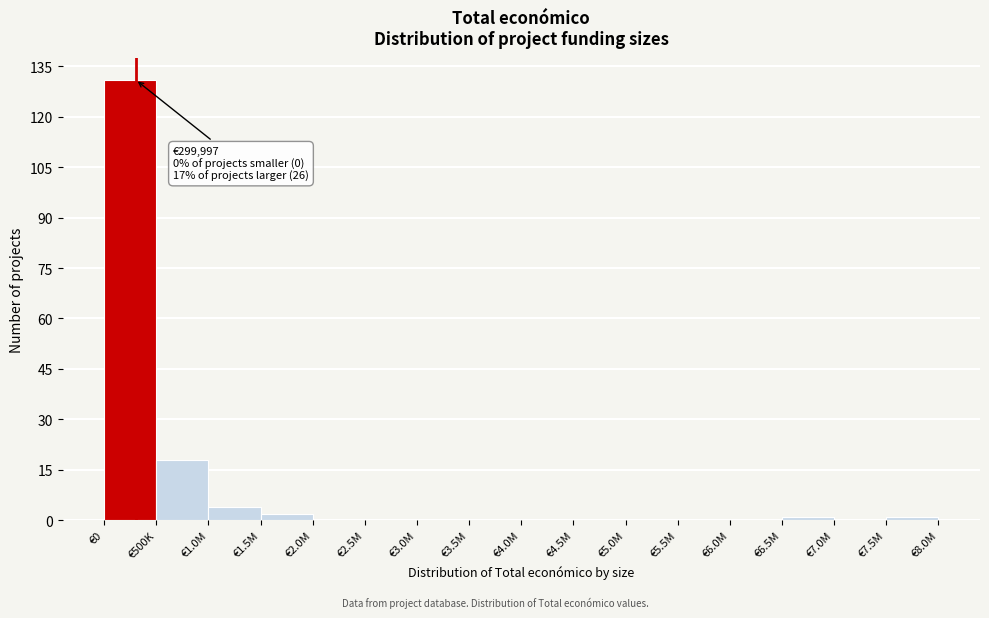

Reading left to right, transcribe all the data shown in this chart.

€0=131	€500K=18	€1.0M=4	€1.5M=2	€2.0M=0	€2.5M=0	€3.0M=0	€3.5M=0	€4.0M=0	€4.5M=0	€5.0M=0	€5.5M=0	€6.0M=0	€6.5M=1	€7.0M=0	€7.5M=1